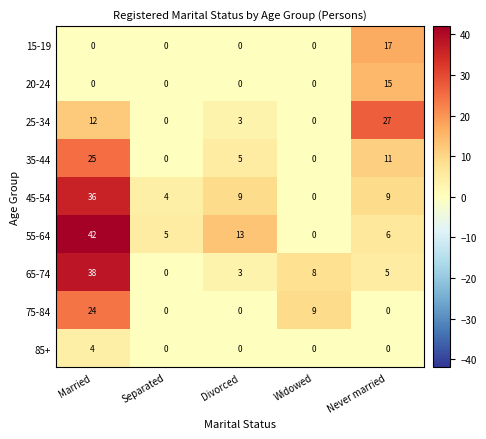

How many data points does each series have?

5